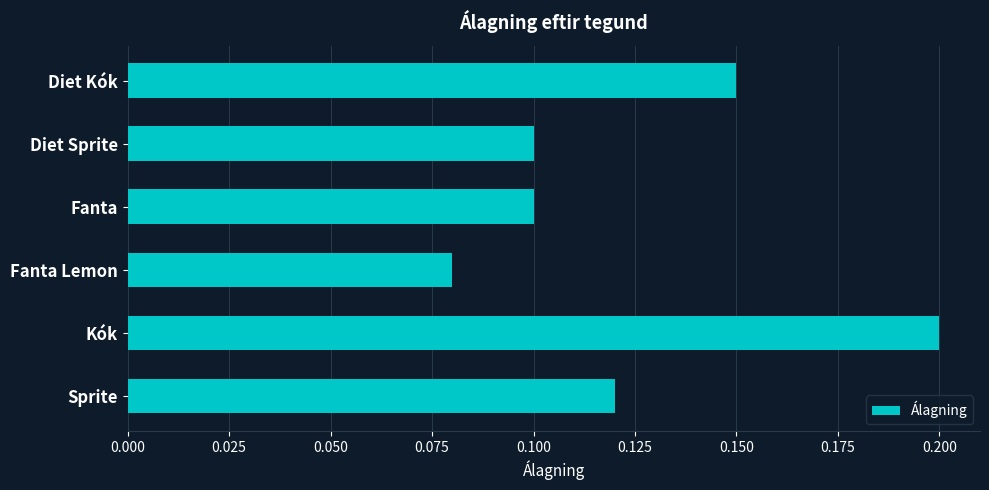

How many distinct data groups are displayed?

1